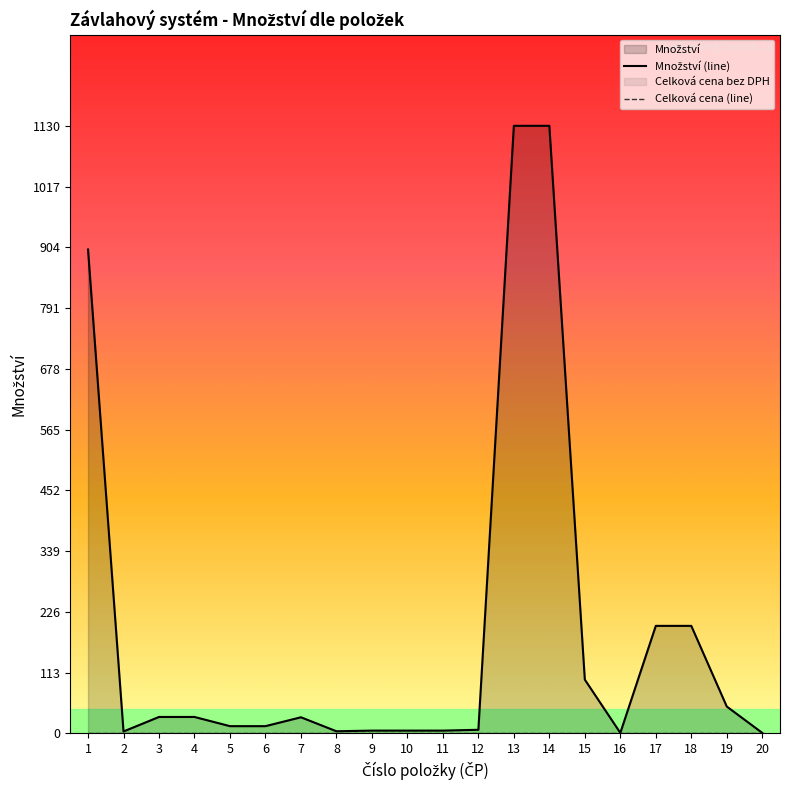

List the labels in order of Množství (line) value, smallest first.

16, 20, 2, 8, 9, 10, 11, 12, 5, 6, 7, 3, 4, 19, 15, 17, 18, 1, 13, 14